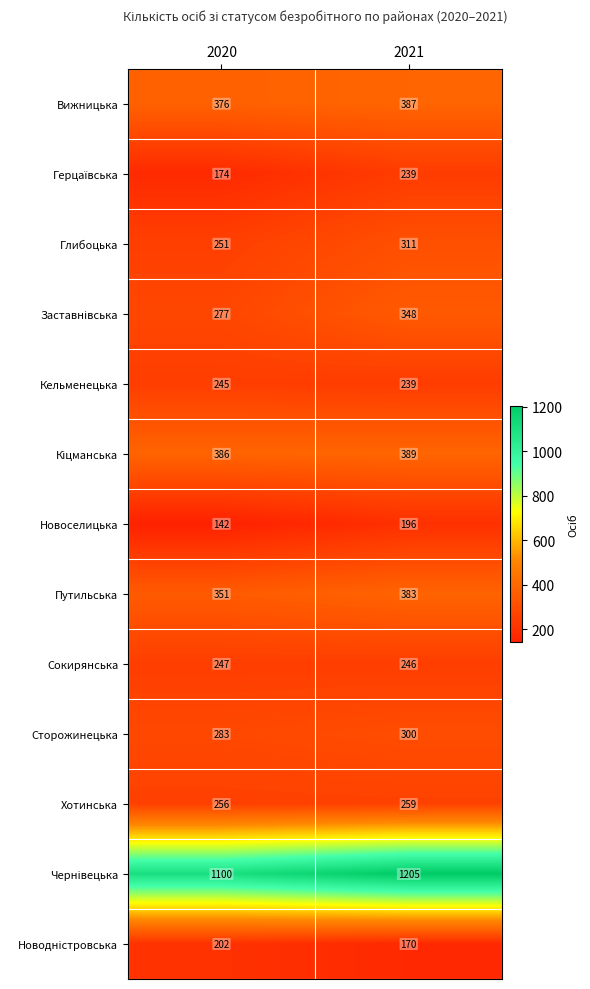

What is the total value across all series at 2021?

4672